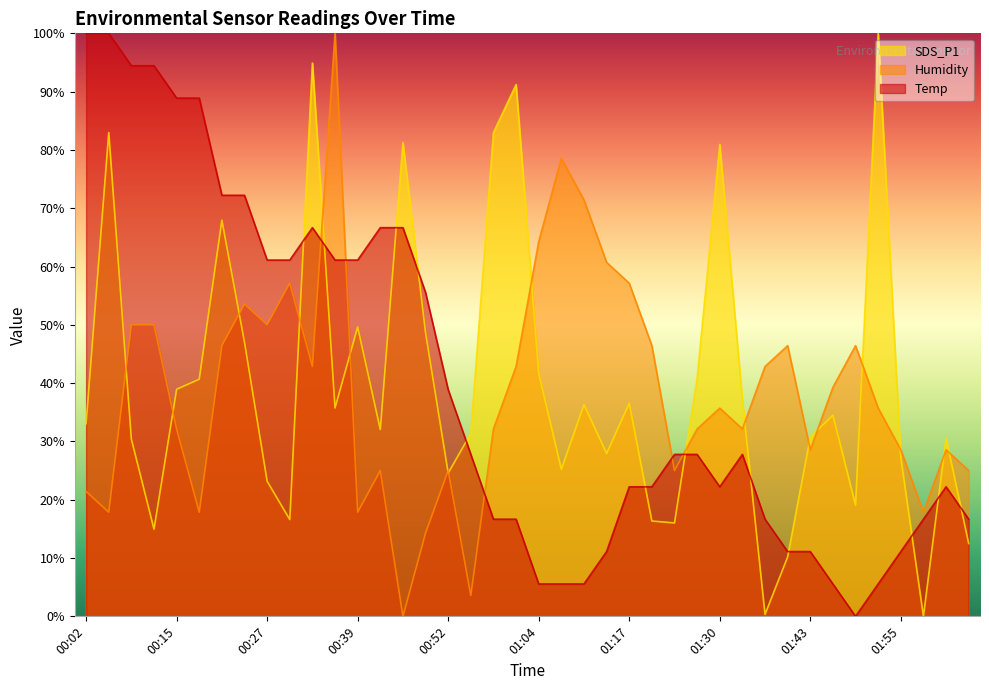

What is the label of the 39th point from the left?

02:01